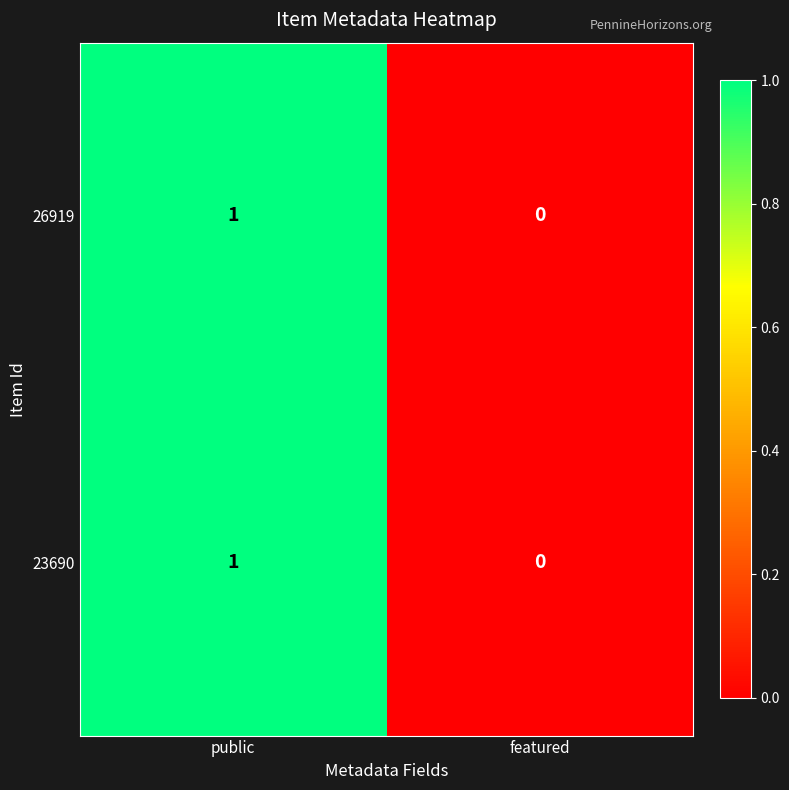

How many categories are shown in the chart?

2